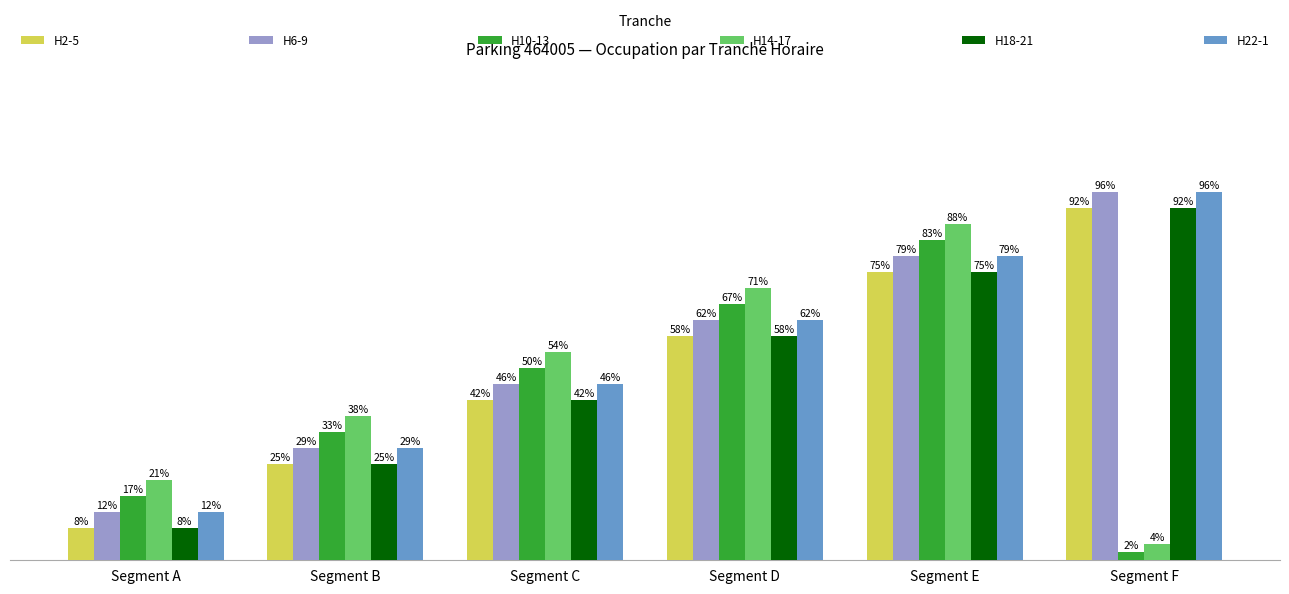

Which series has the widest spread of values?

H2-5